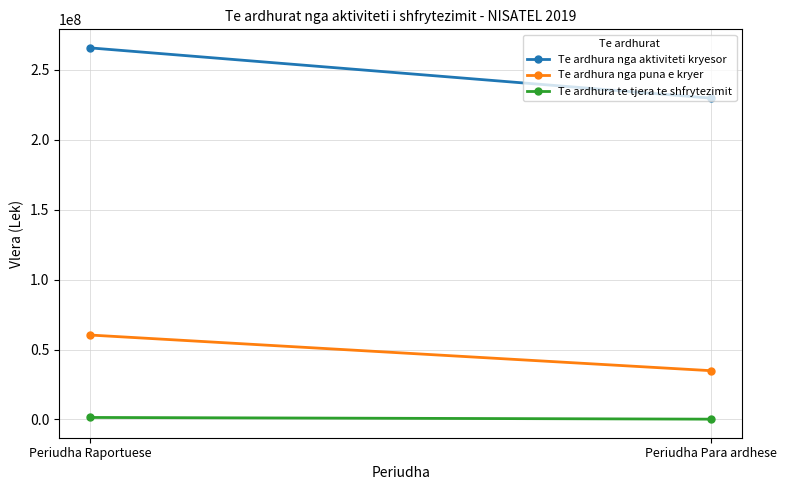

What is the sum of the Te ardhura te tjera te shfrytezimit values at Periudha Para ardhese and Periudha Raportuese?

1702756